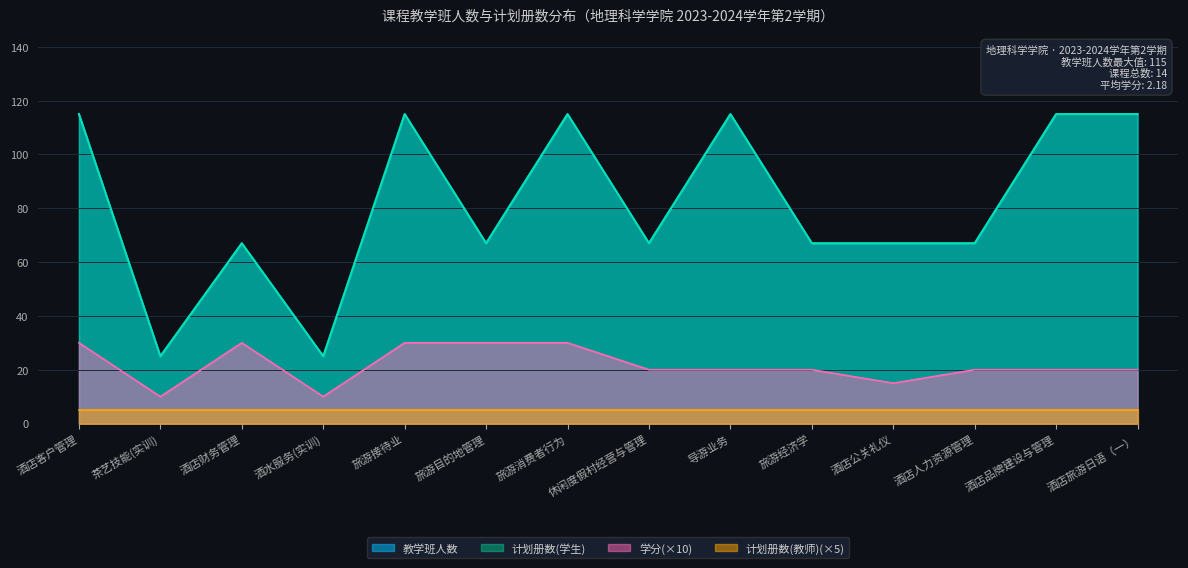

What is the approximate value of 计划册数(学生) at 酒店品牌建设与管理?

115